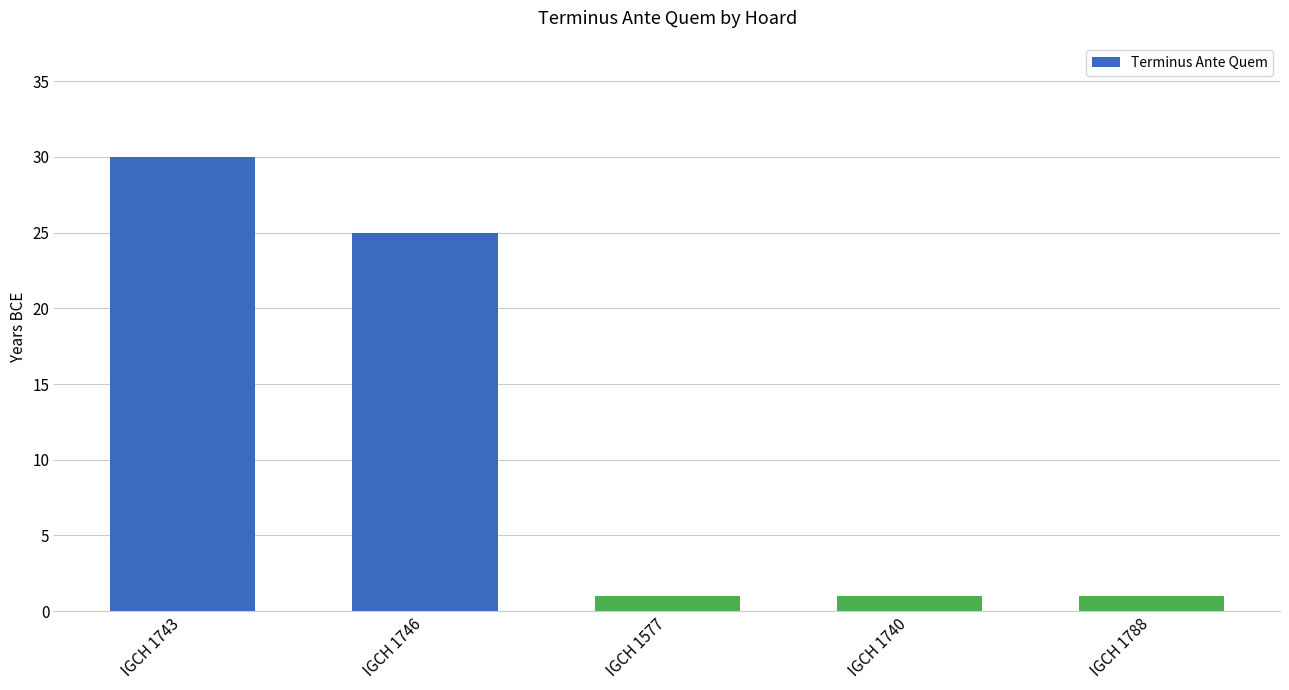

Approximately how many times larger is the value at IGCH 1746 compared to IGCH 1788?

25.0